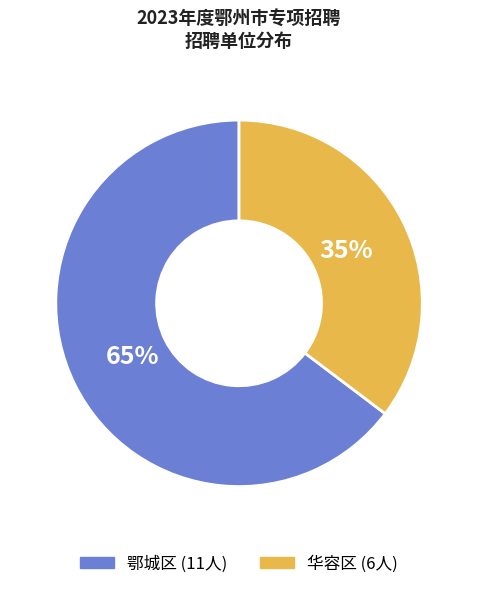

Is it true that 鄂城区 is 65% of the pie?

True